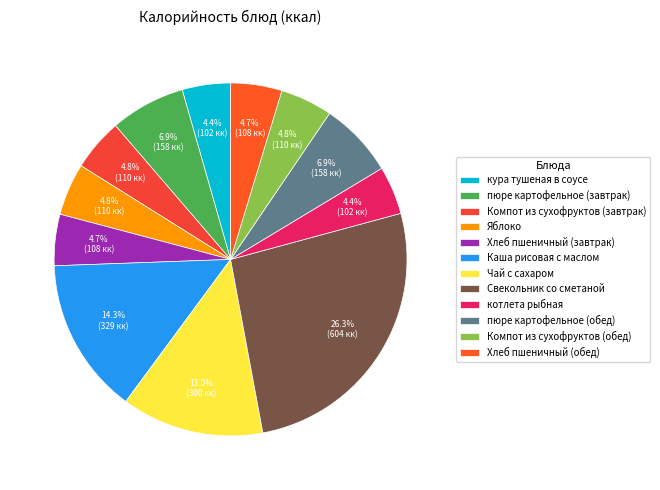

Is Хлеб пшеничный (завтрак) the majority of the pie?

No